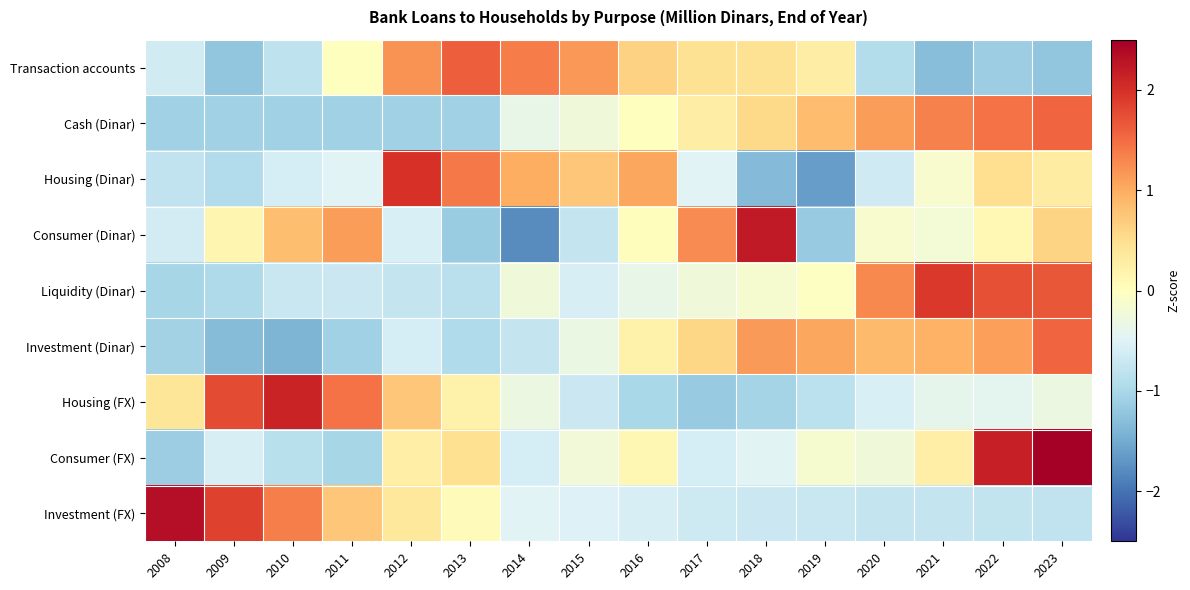

At which category is the sum across all series the highest?

2023